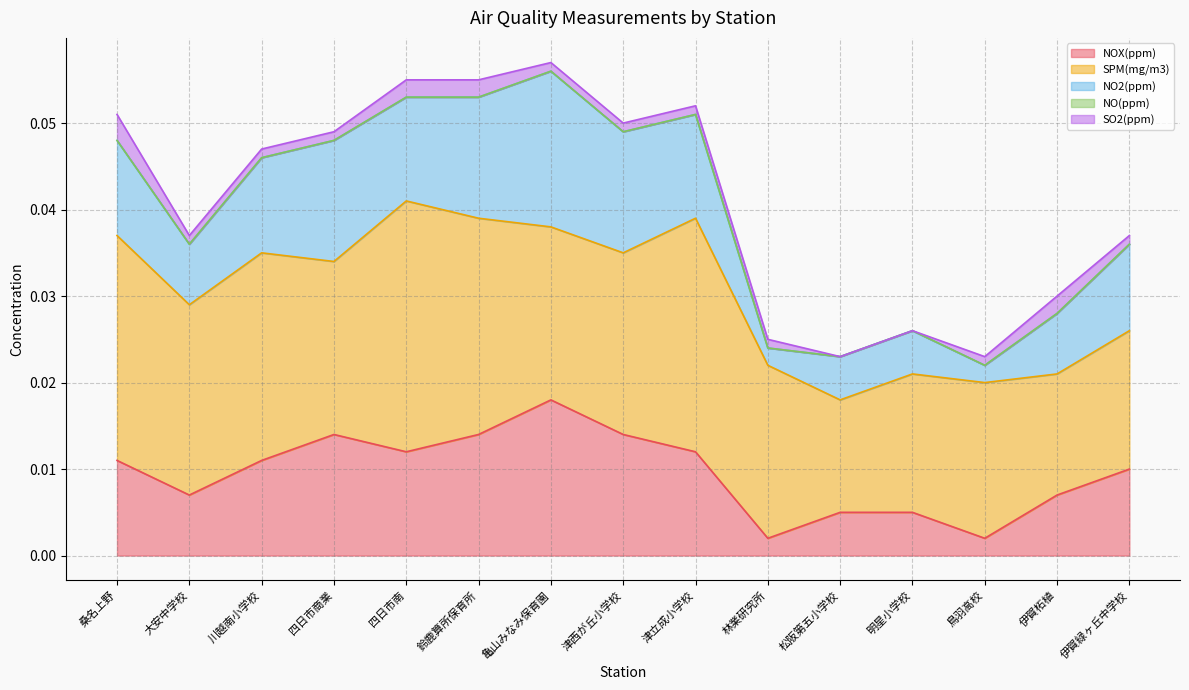

Which category has the highest value in the NO2(ppm) series?

亀山みなみ保育園